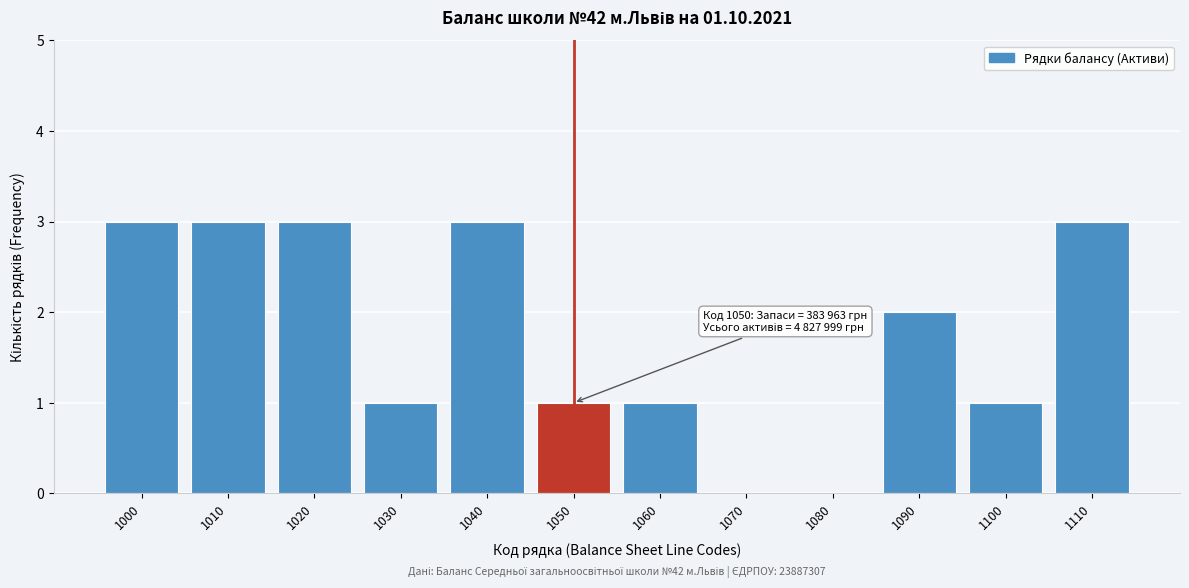

Reading right to left, what are all the values shown in this chart?

1110=3	1100=1	1090=2	1080=0	1070=0	1060=1	1050=1	1040=3	1030=1	1020=3	1010=3	1000=3